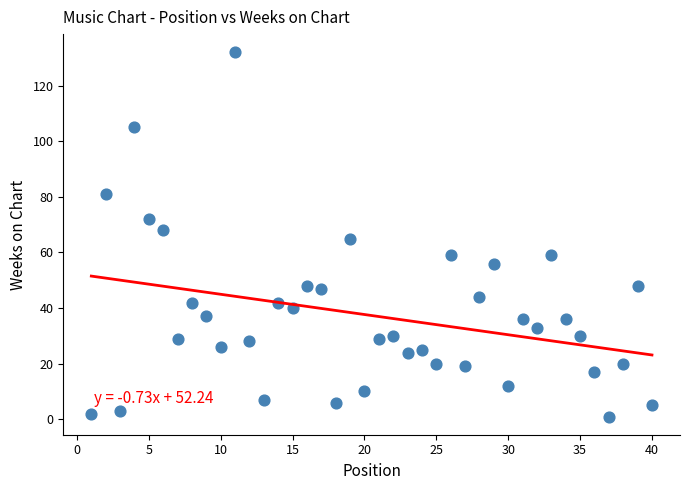

What is the range of Y values (max minus min)?

131